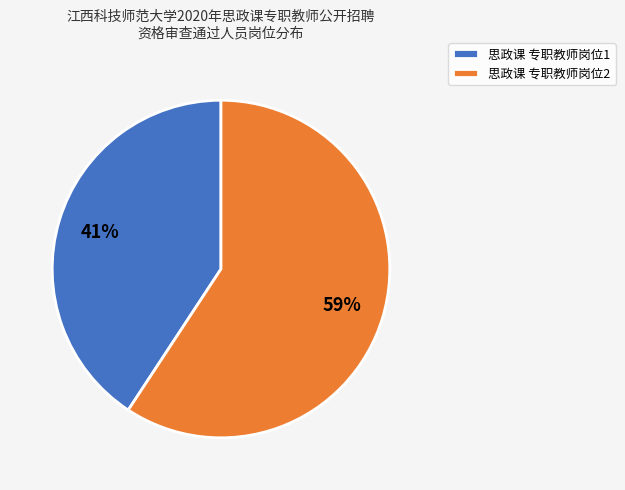

Does 思政课 专职教师岗位2 account for over 50% of the chart?

Yes